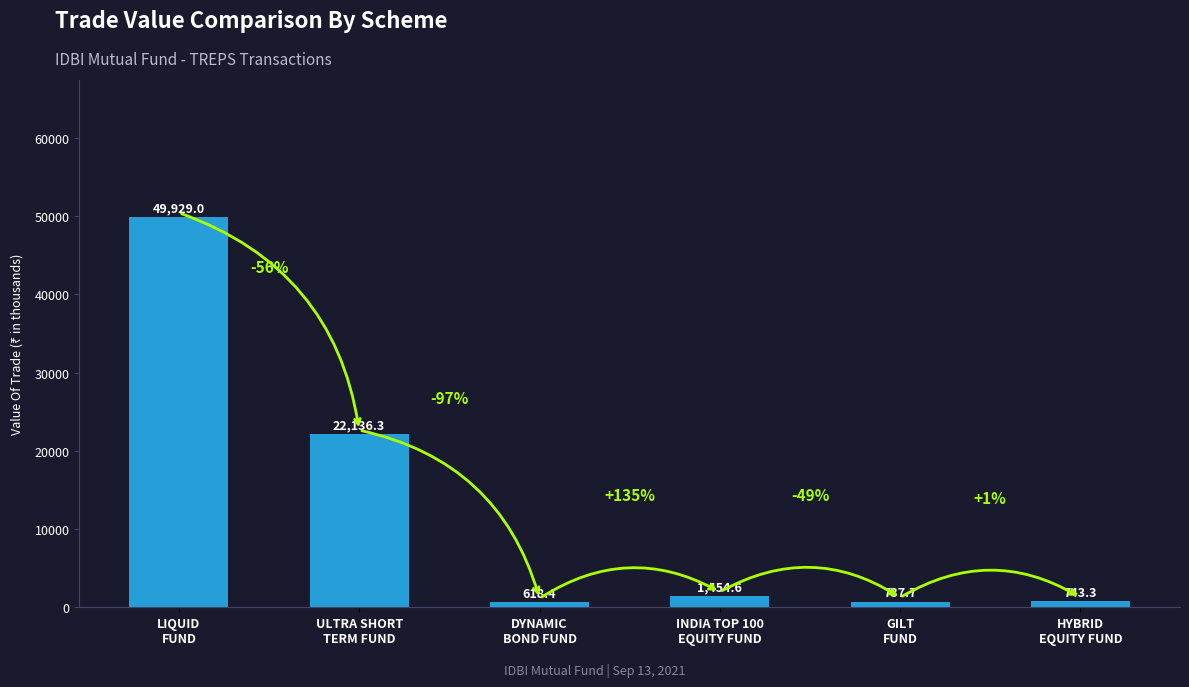

What is the sum of all values?

75619.3